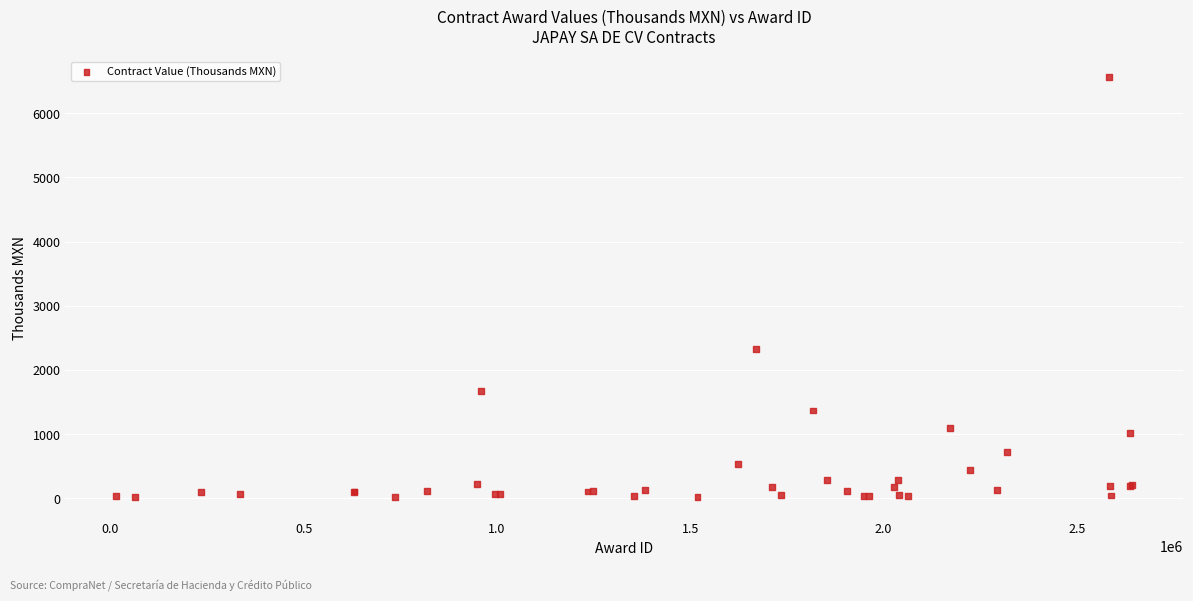

What Y value in the scatter plot is closest to 3292?

2333.4